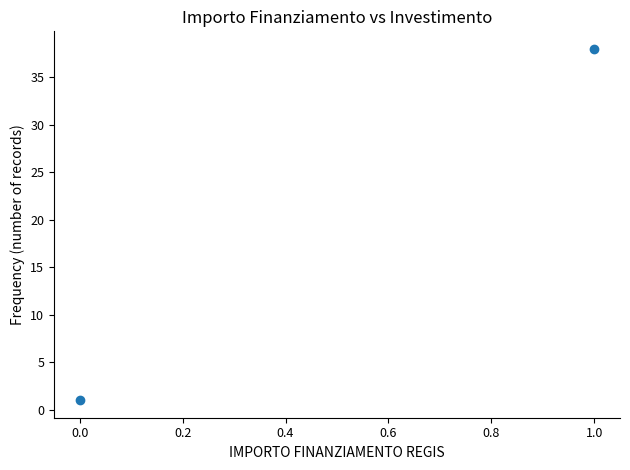

What is the range of Y values (max minus min)?

37